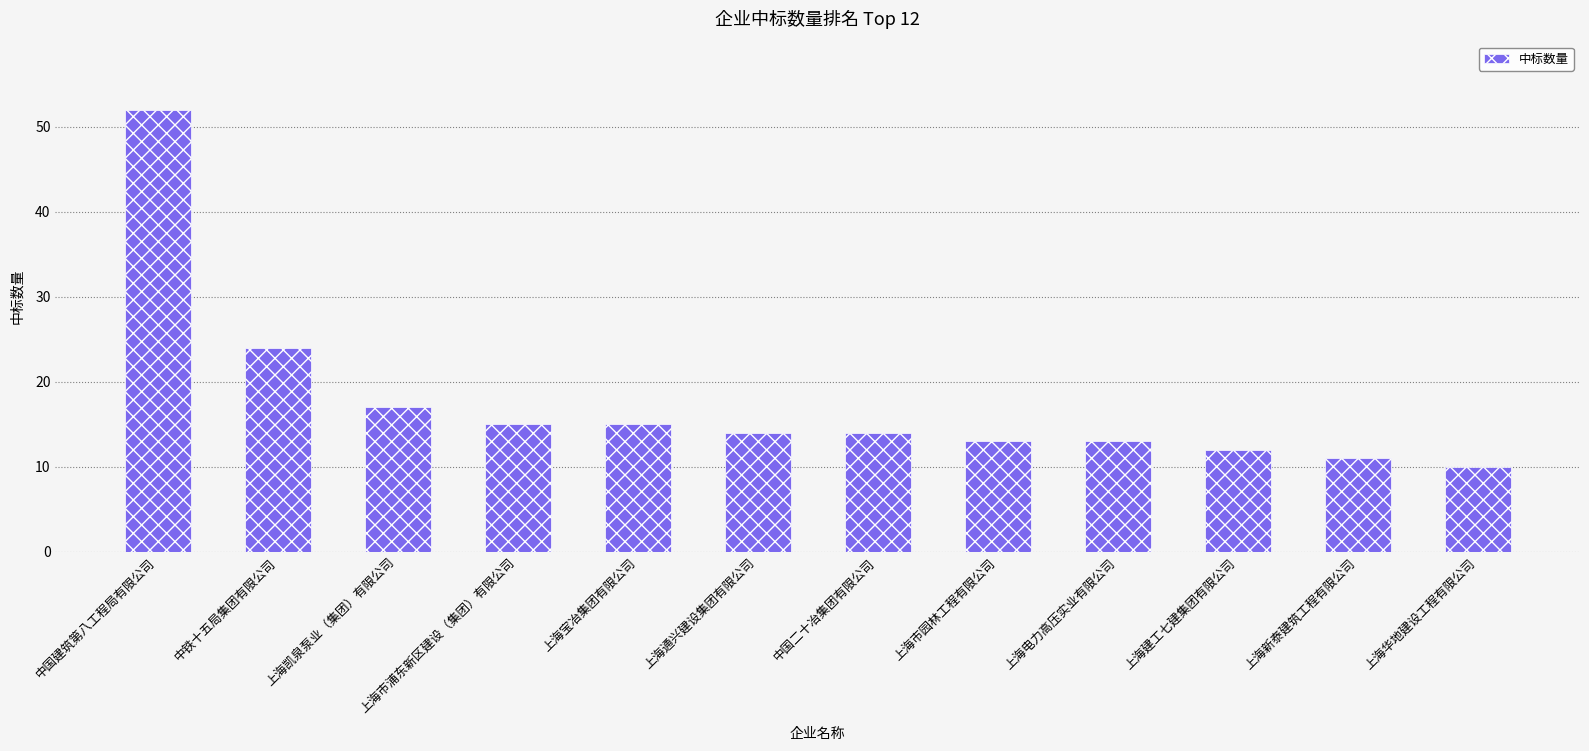

Reading left to right, list all the values displayed in this chart.

52	24	17	15	15	14	14	13	13	12	11	10